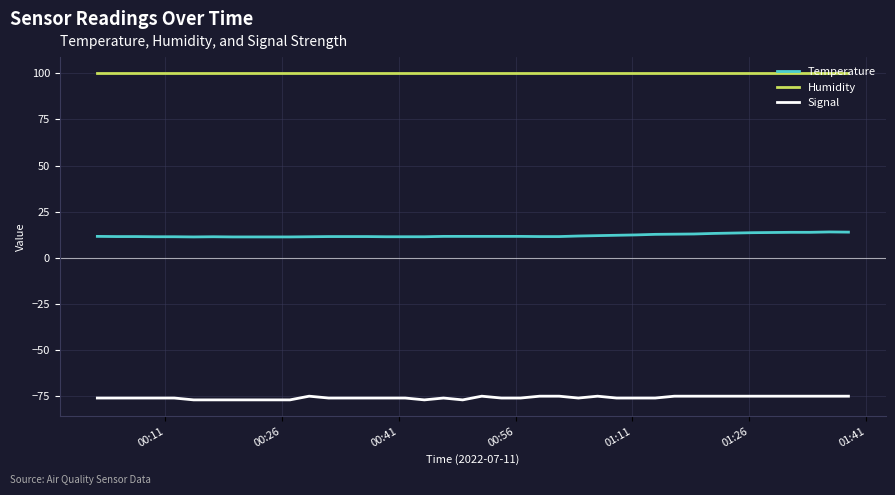

How many lines are shown in the chart?

3